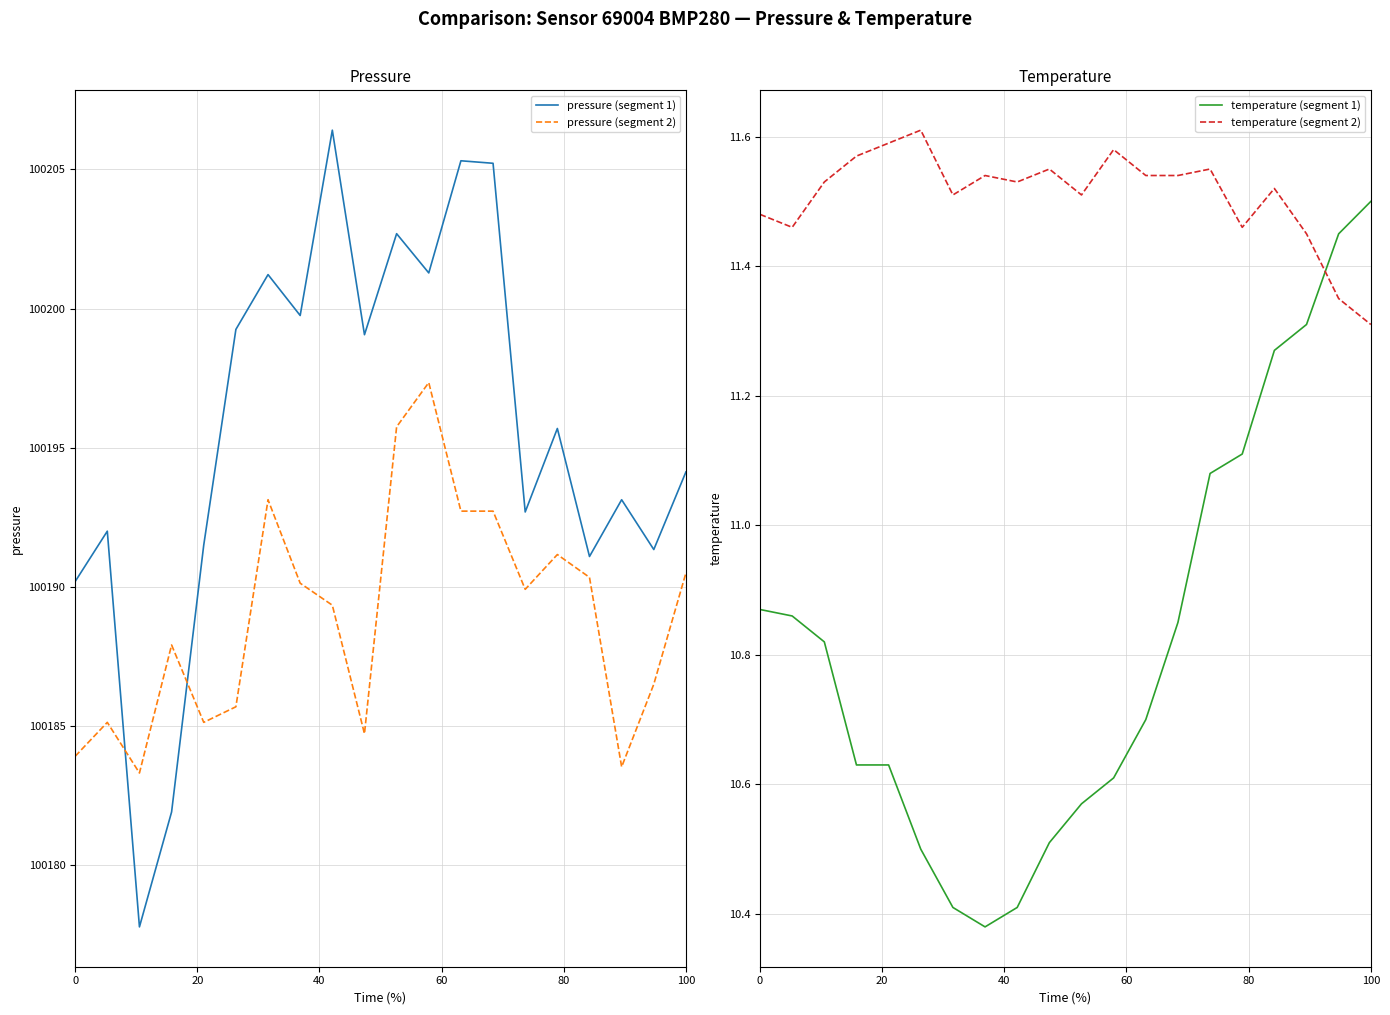

What is the maximum value for pressure (segment 1)?

100206.4